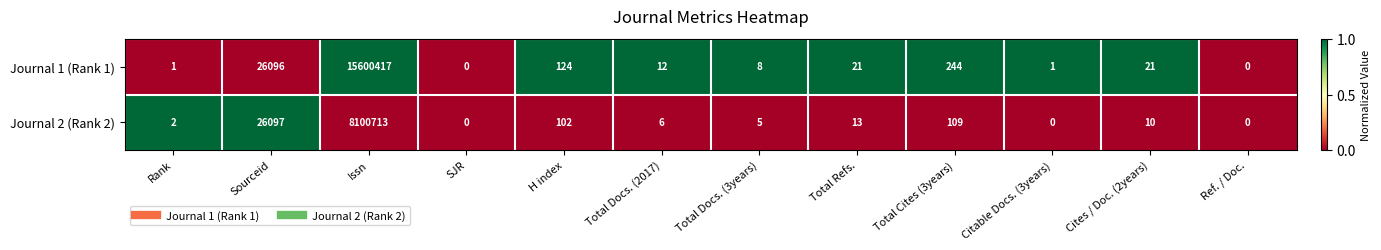

How many data points does each series have?

12